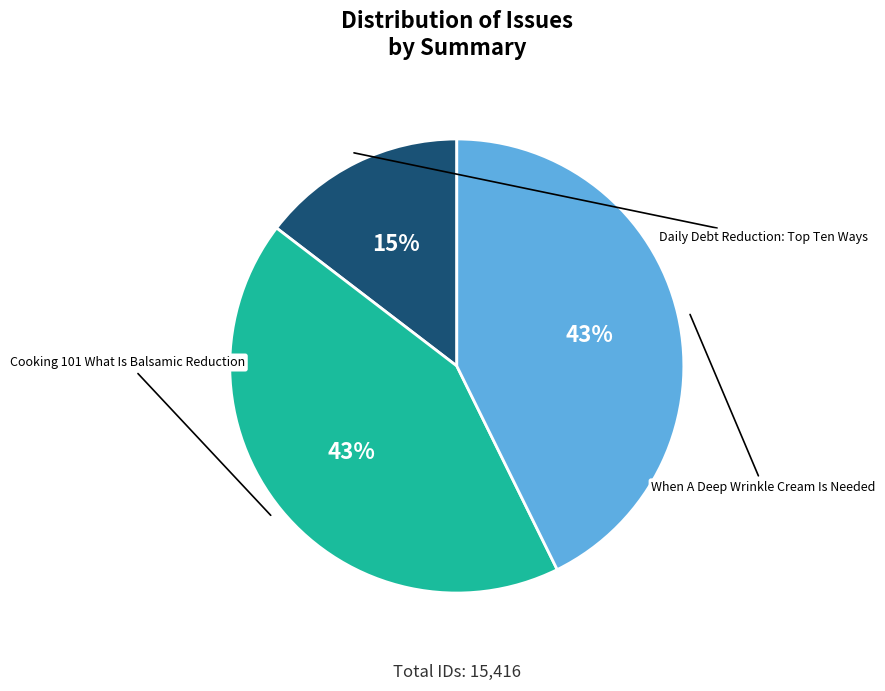

To the nearest percent, what portion does Cooking 101 What Is Balsamic Reduction represent?

43%